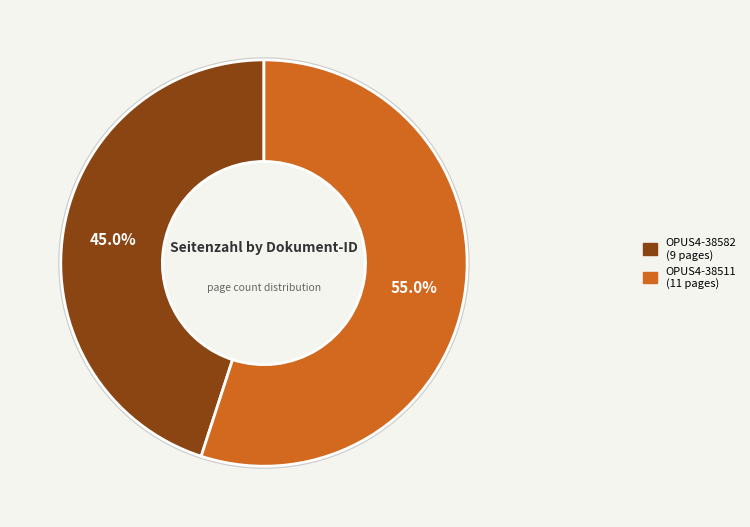

True or false: OPUS4-38582 accounts for 30% of the total.

False